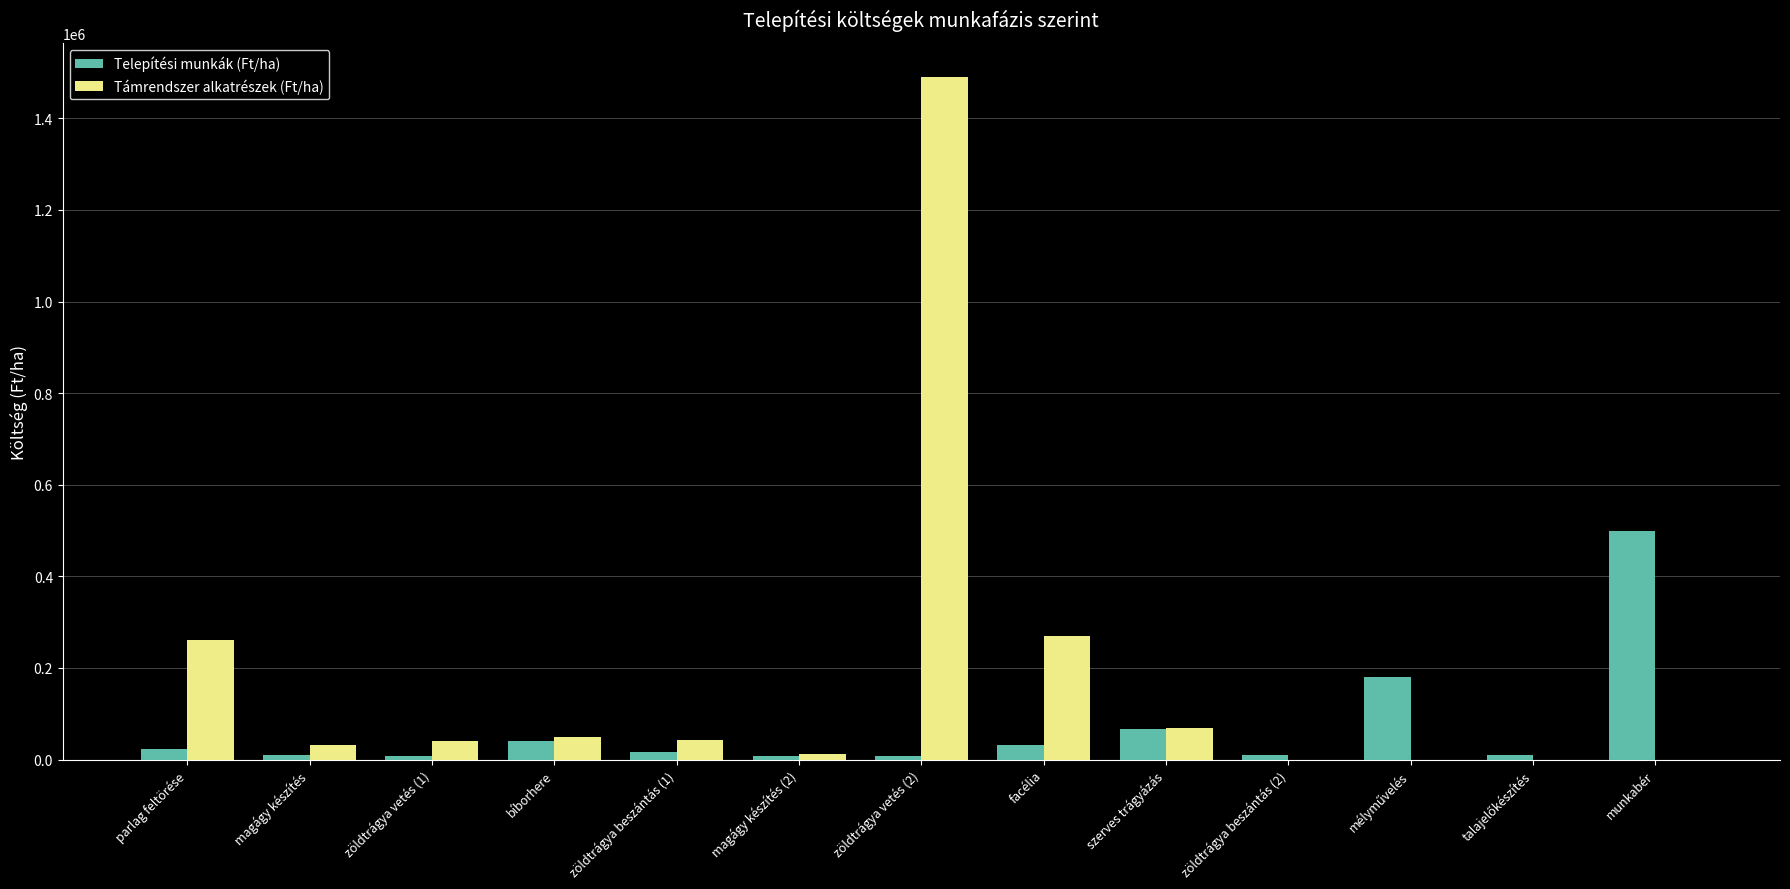

Between parlag feltörése and zöldtrágya vetés (2), which series saw the biggest shift?

Támrendszer alkatrészek (Ft/ha)